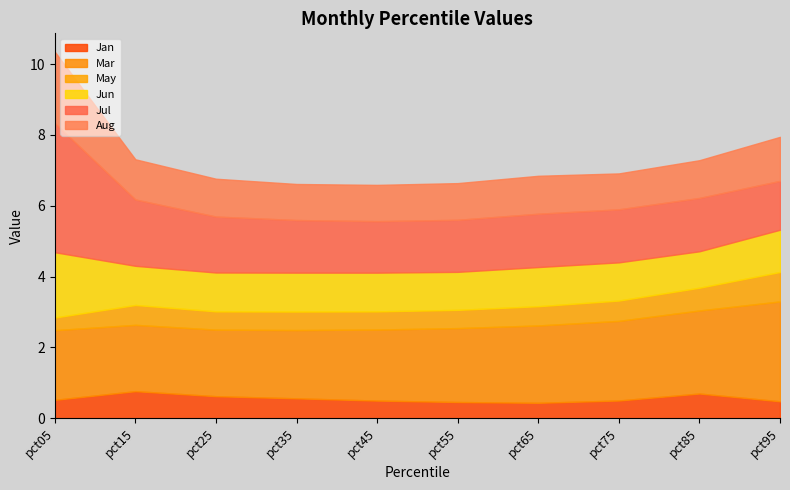

What is the average value of the May series?

0.6